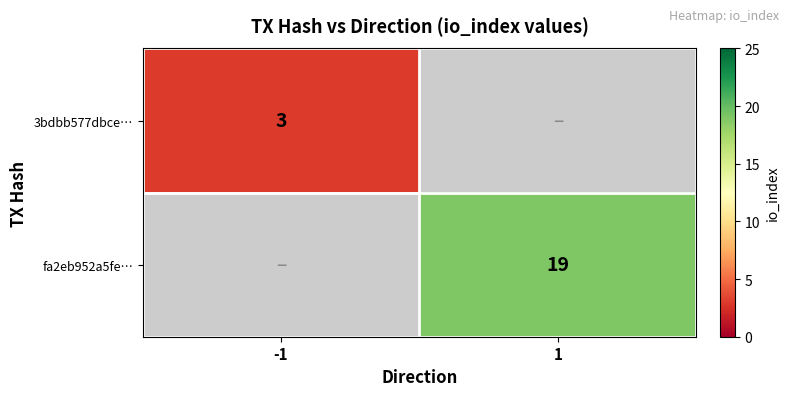

True or false: 3bdbb577dbce… has a value of 4.6 at -1.

False